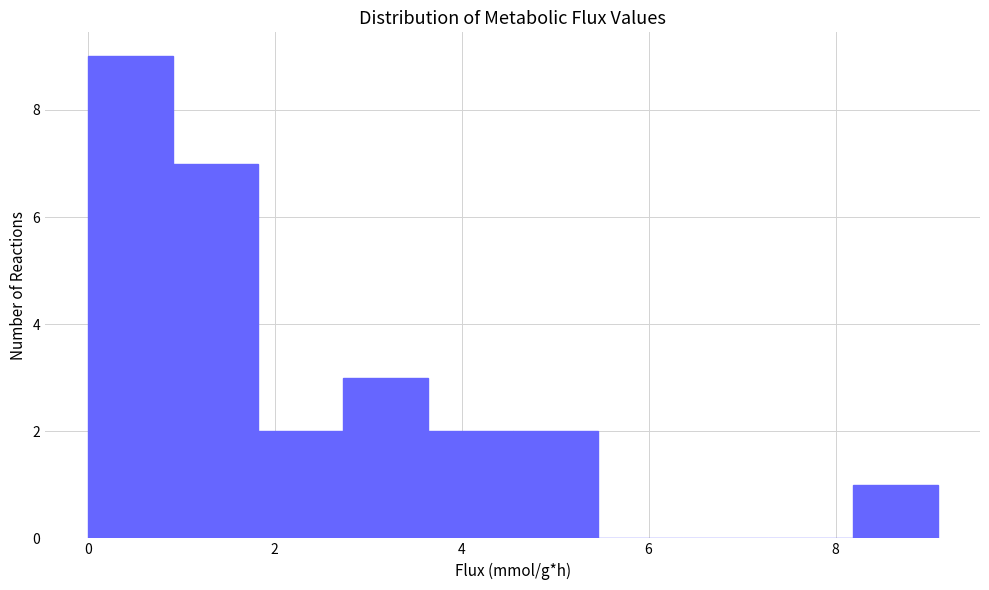

Reading left to right, list every bar in this chart as the range it spans on the x-axis followed by its height. Neither the bar edges nor the heights are printed on the chart, so give them approximately, as read against the axes.

0.0 to 1.0: 9
1.0 to 1.8: 7
1.8 to 2.8: 2
2.8 to 3.6: 3
3.6 to 4.6: 2
4.6 to 5.4: 2
5.4 to 6.4: 0
6.4 to 7.2: 0
7.2 to 8.2: 0
8.2 to 9.0: 1